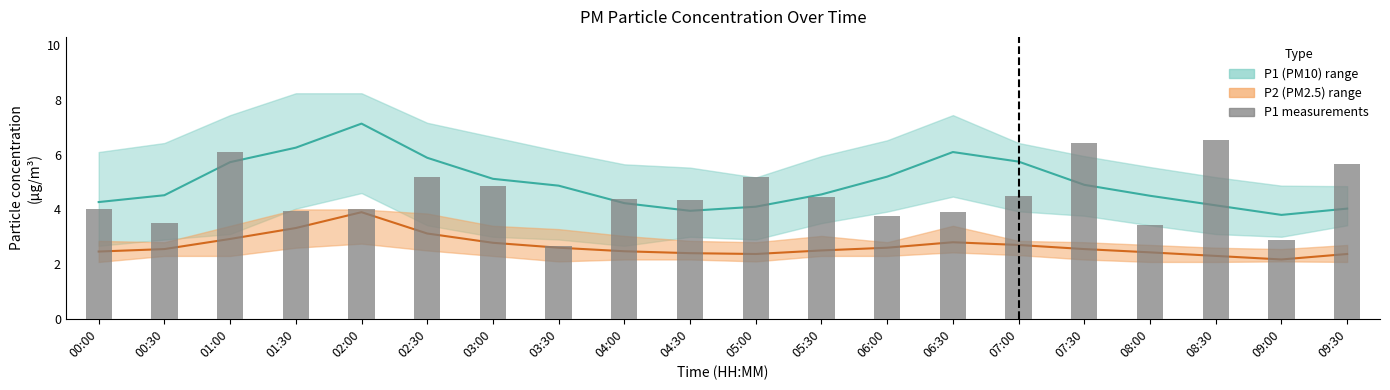

What is the minimum value shown in the chart?

2.7